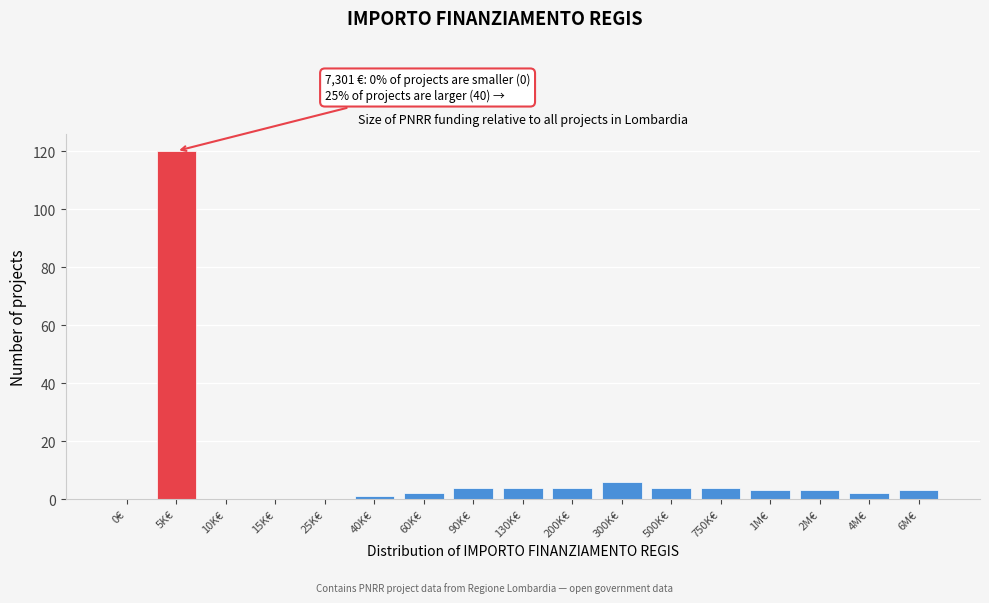

Reading left to right, what are all the values shown in this chart?

0€=0	5K€=120	10K€=0	15K€=0	25K€=0	40K€=1	60K€=2	90K€=4	130K€=4	200K€=4	300K€=6	500K€=4	750K€=4	1M€=3	2M€=3	4M€=2	6M€=3